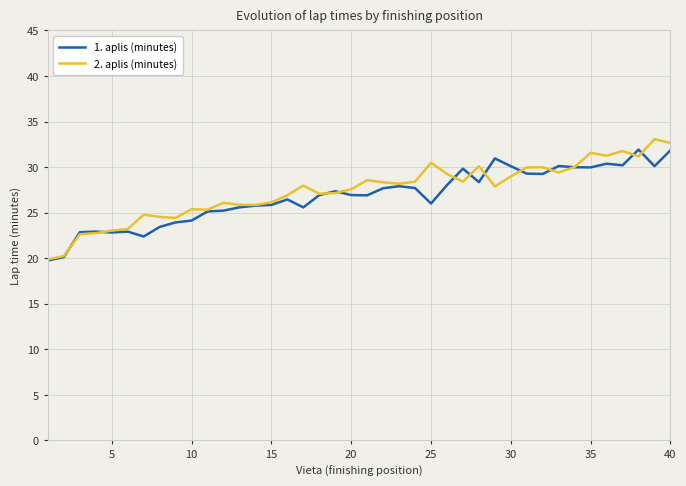

What is the greatest value displayed?

33.1